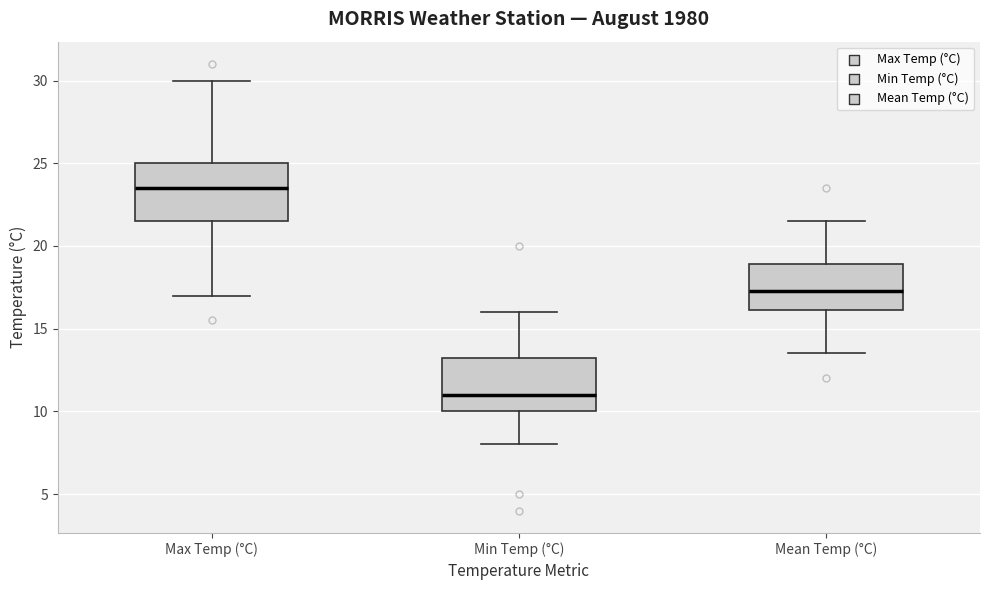

Reading left to right, transcribe this box plot: for each box, give where its median line is, the range the box spans, and where its two whiskers end, as read against the y-axis. The values are not printed on the chart, so give them approximately, as read against the axis.

Max Temp (°C): median 23.5, box 21.5 to 25.0, whiskers 17.0 to 30.0
Min Temp (°C): median 11.0, box 10.0 to 13.5, whiskers 8.0 to 16.0
Mean Temp (°C): median 17.5, box 16.0 to 19.0, whiskers 13.5 to 21.5